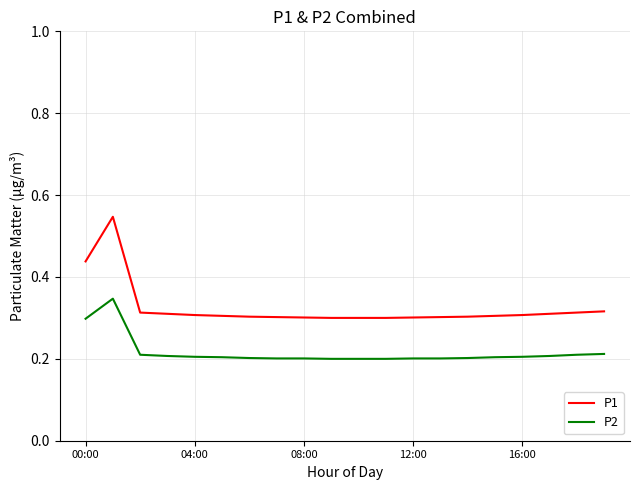

Rank the series by their maximum value, from lowest to highest.

P2, P1